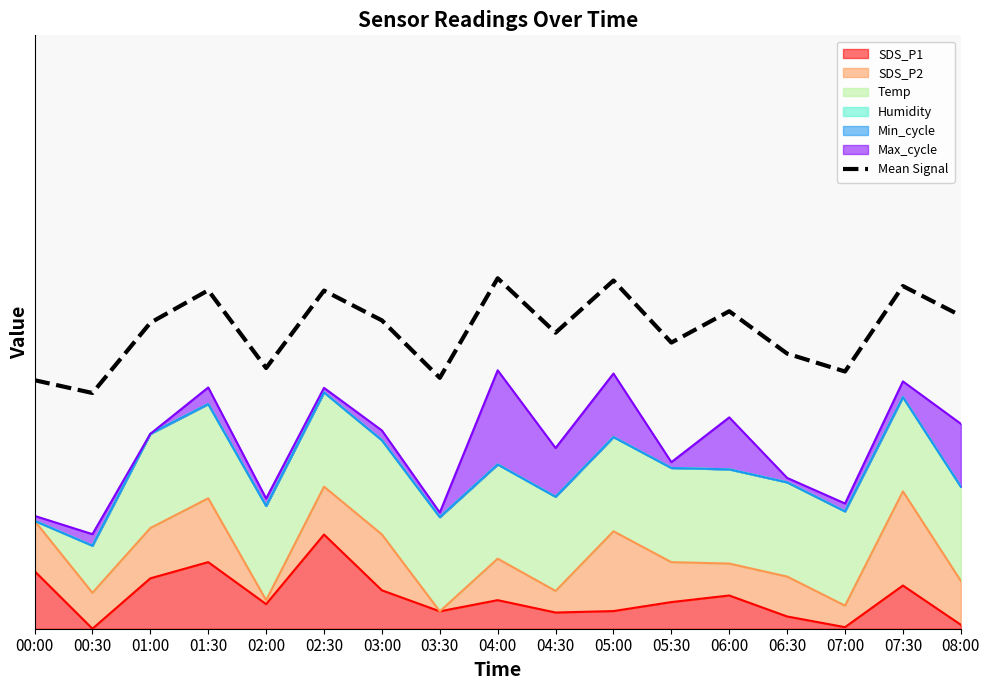

What is the sum of all values?

9.0